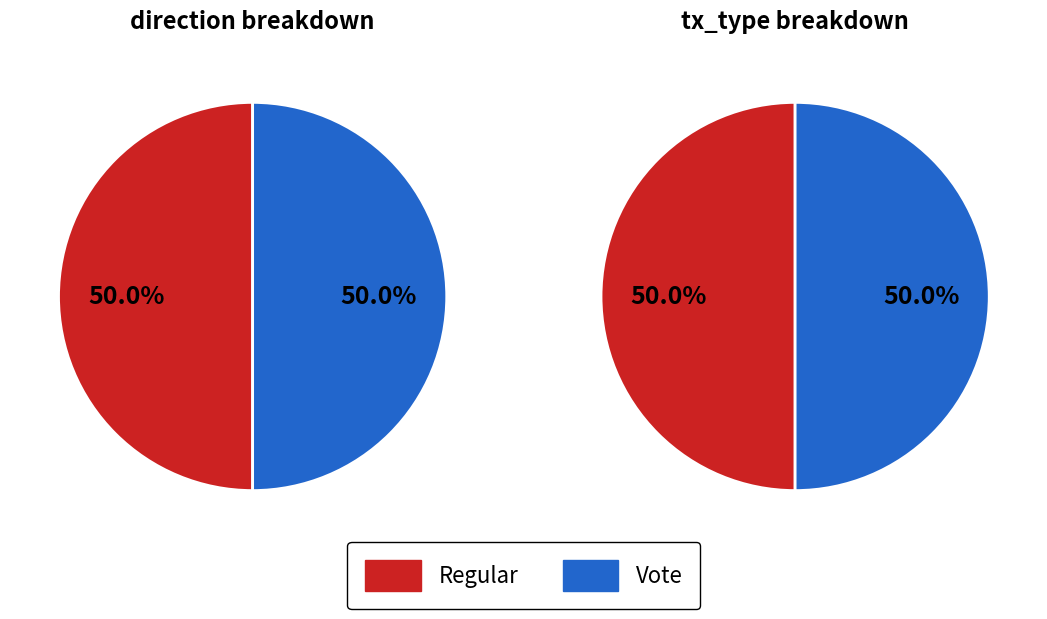

Between Vote and Regular, which is larger?

Regular